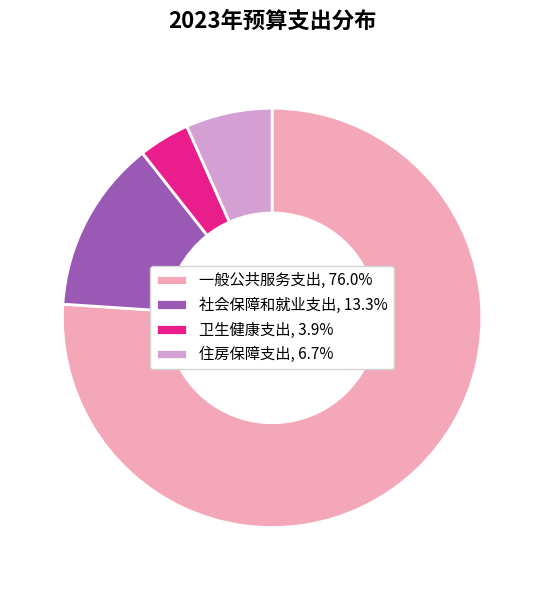

True or false: 一般公共服务支出 accounts for 76% of the total.

True